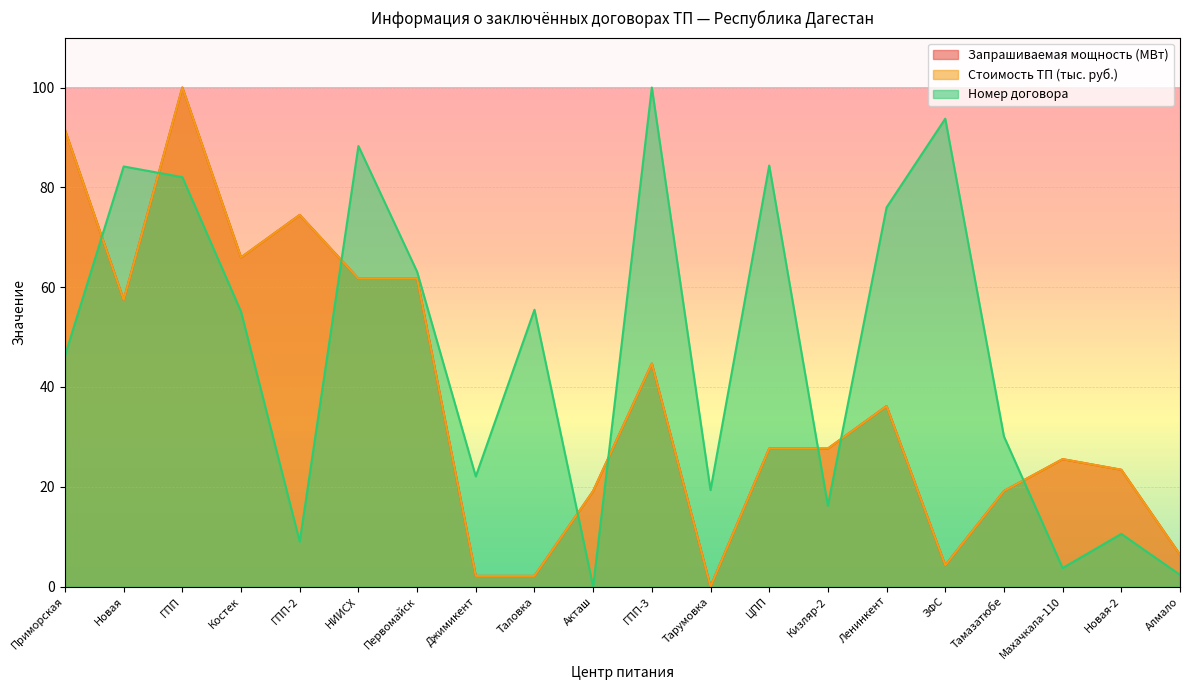

Is it true that Стоимость ТП (тыс. руб.) equals 44.7 at ГПП-3?

True